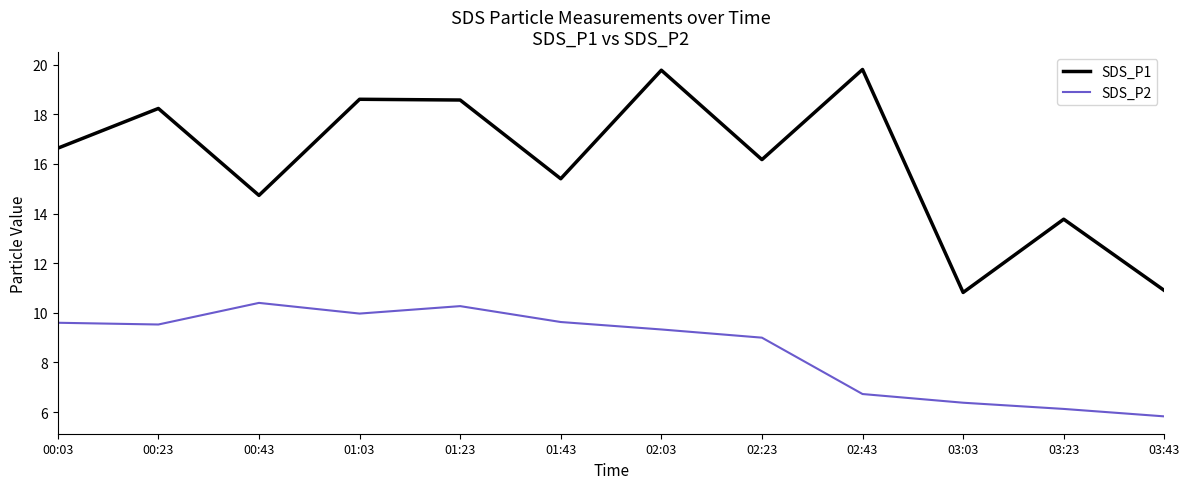

True or false: SDS_P1 has a value of 28.5 at 01:03.

False